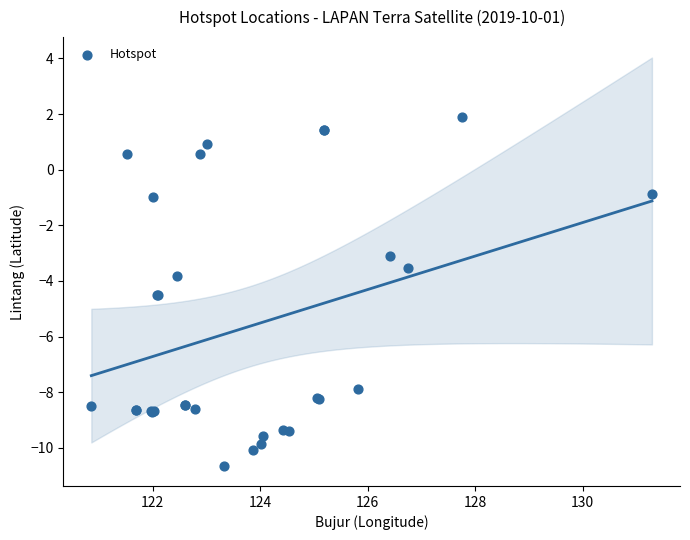

What Y value in the scatter plot is closest to -4?

-3.8